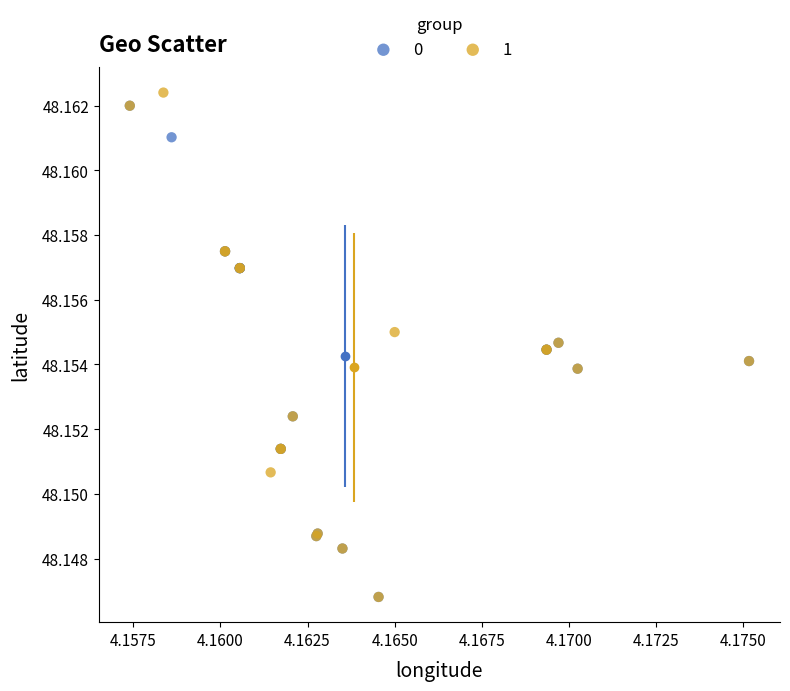

What are all the series names shown in the legend?

0, 1